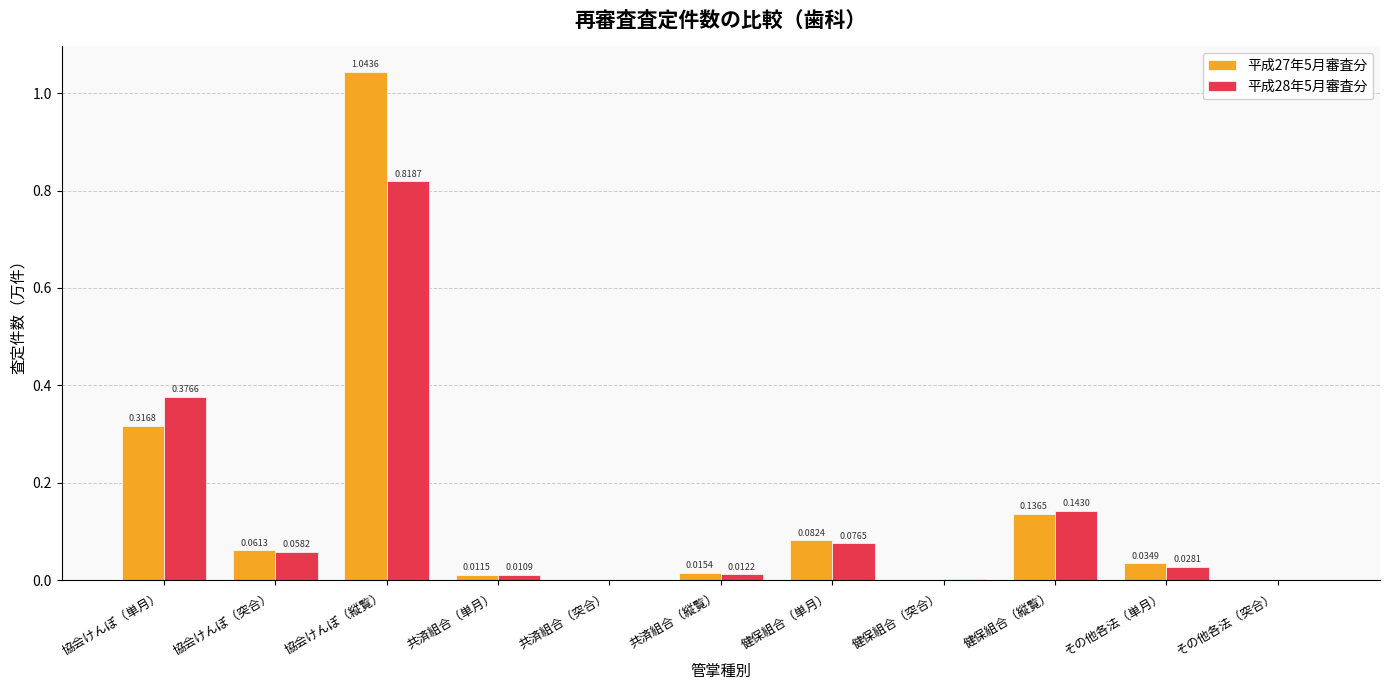

Which series has the largest total across all categories?

平成27年5月審査分